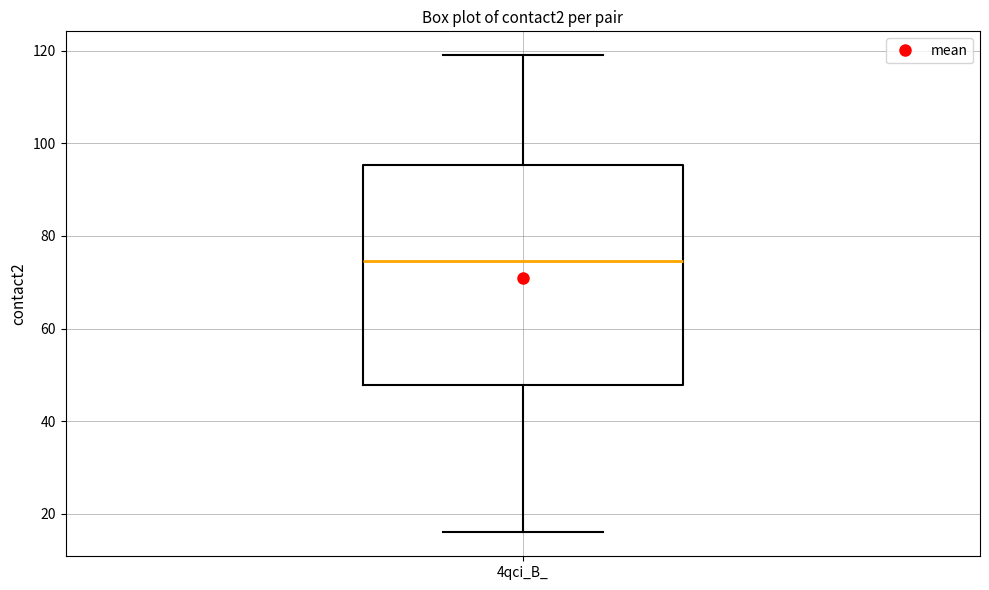

Where does the lower whisker of the box for 4qci_B_ end on the y-axis? The values are not printed on the chart, so give them approximately, as read against the axis.

16